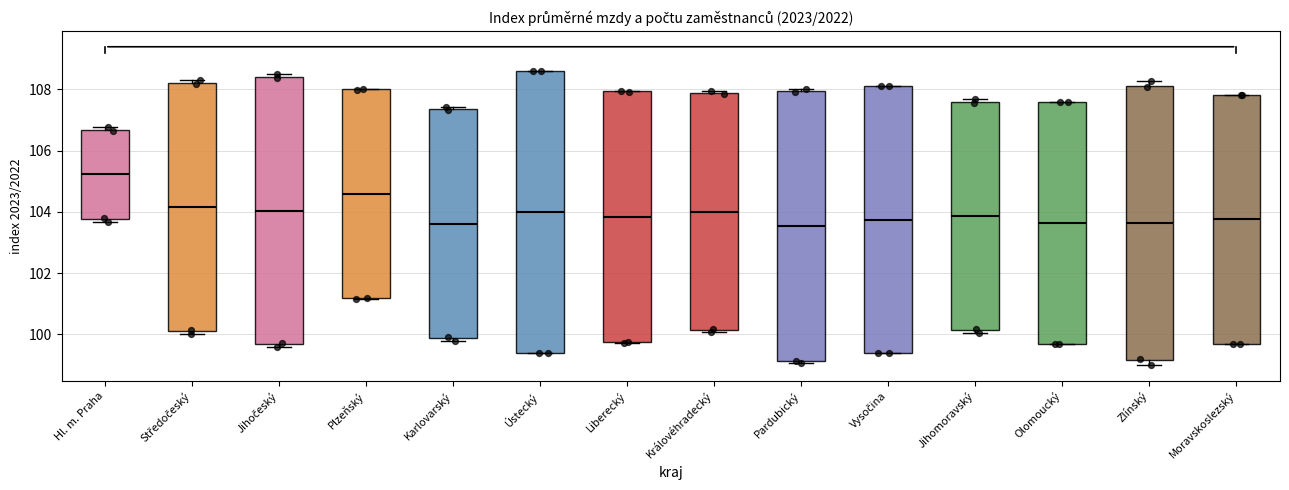

Which box is the tallest, from its lower edge to its upper edge?

Ústecký